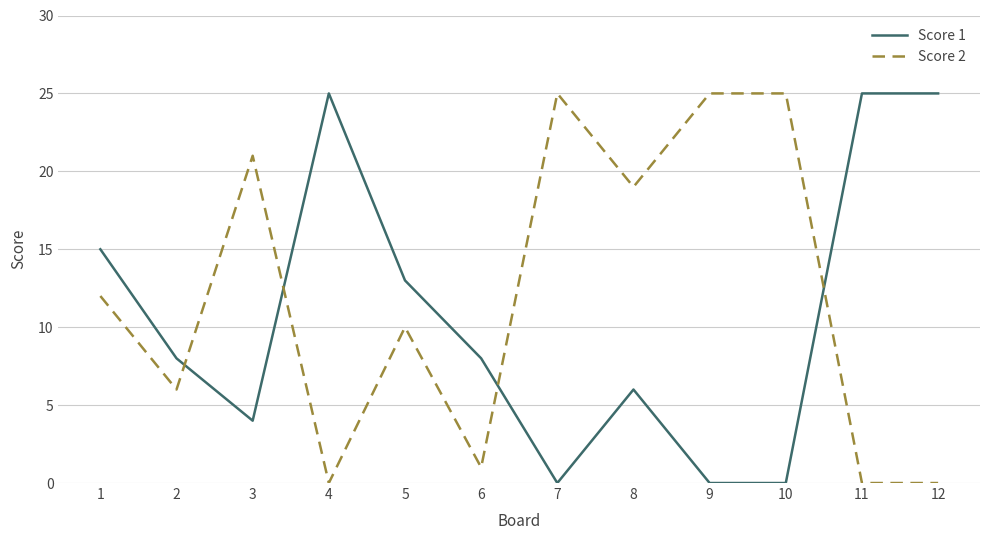

List the series in order of their overall mean, highest first.

Score 2, Score 1